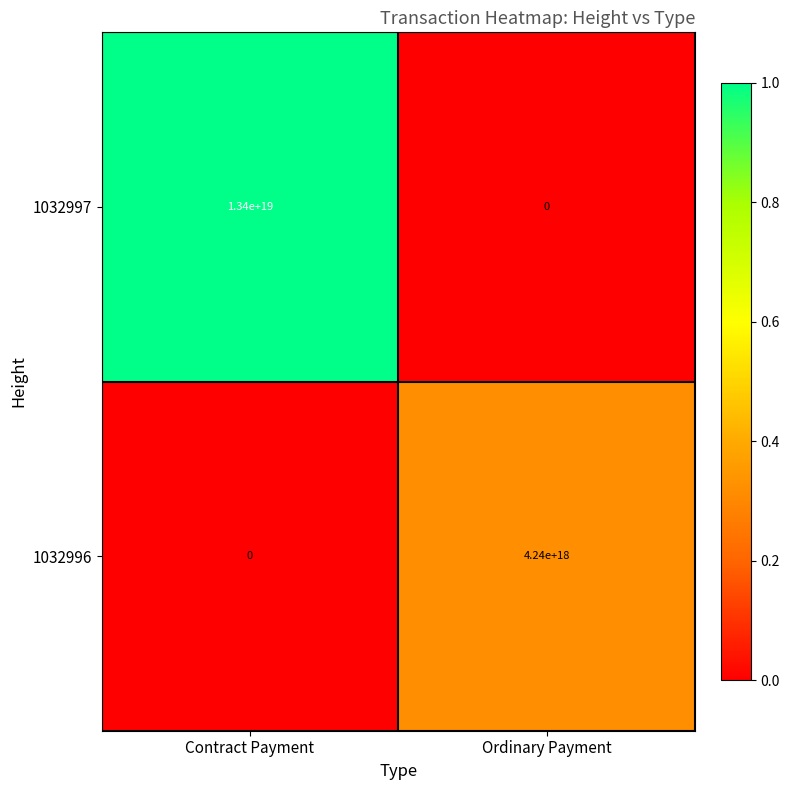

Between Contract Payment and Ordinary Payment, which series saw the biggest shift?

1032997